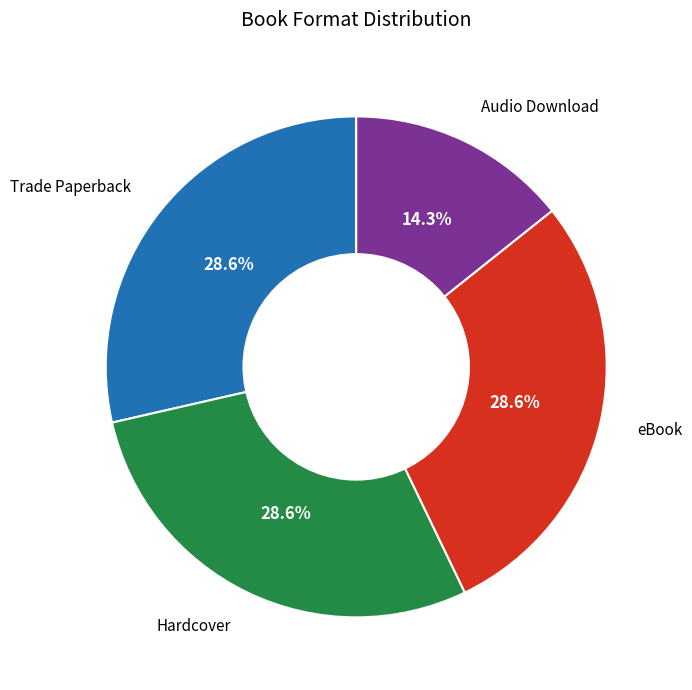

Does any single category account for the majority?

No